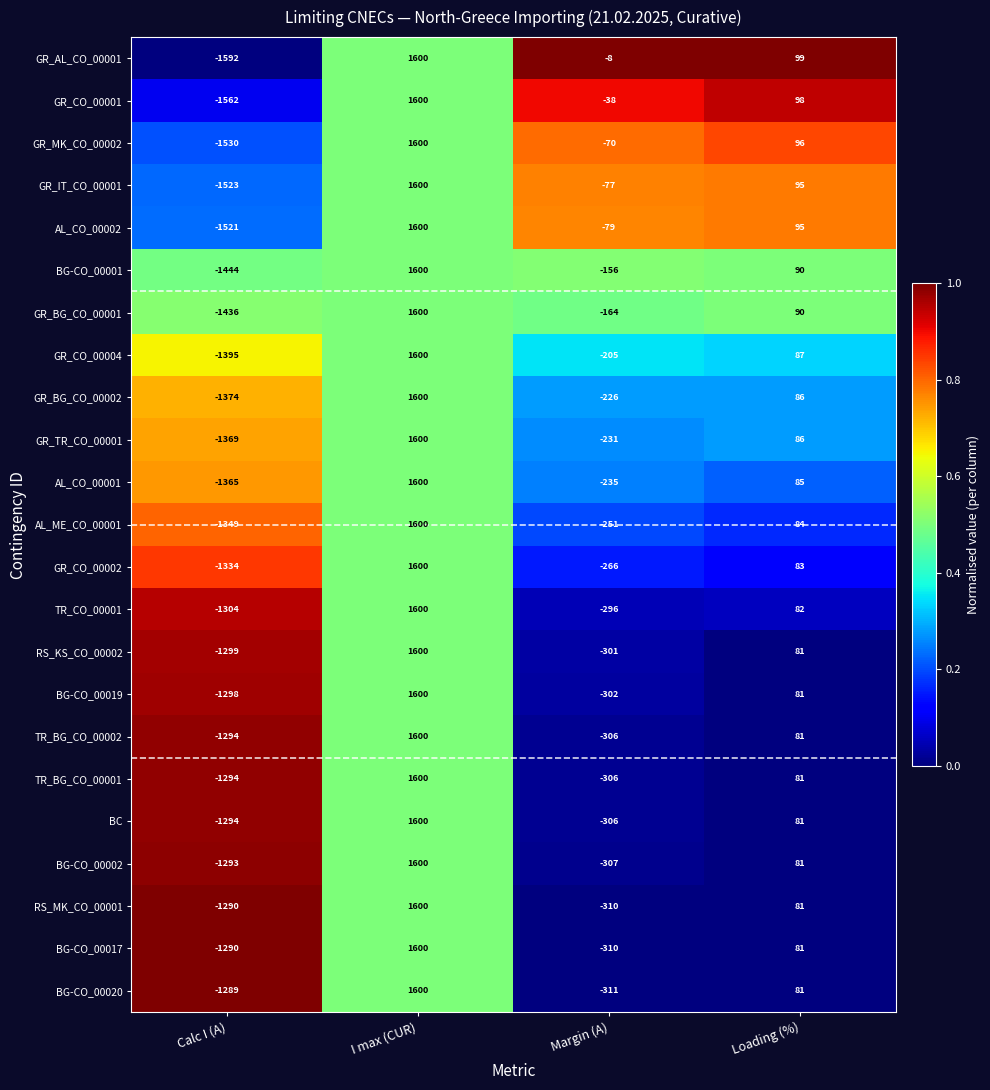

What is the lowest value of the AL_ME_CO_00001 series?

-1349